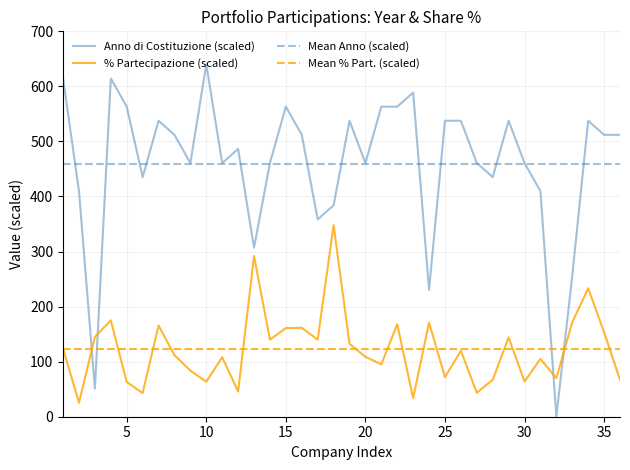

True or false: % Partecipazione has a value of 42.5 at 19.

False